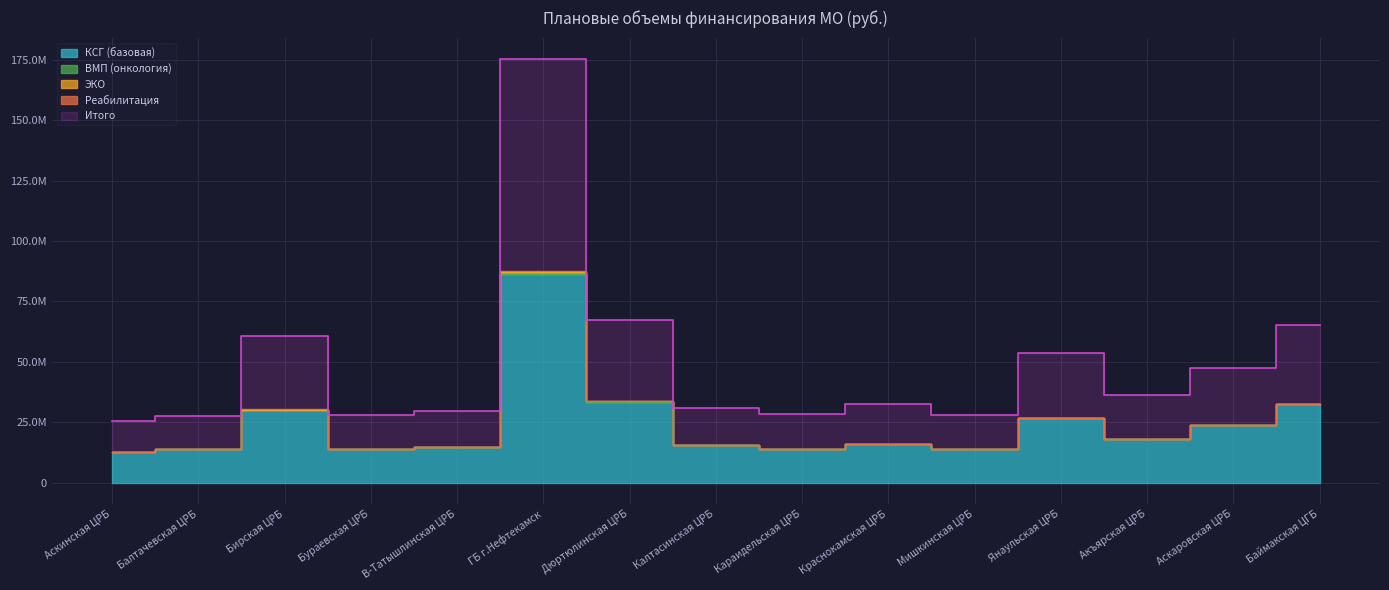

What is the approximate value of КСГ (базовая) at Калтасинская ЦРБ, to the nearest 50?

15465700